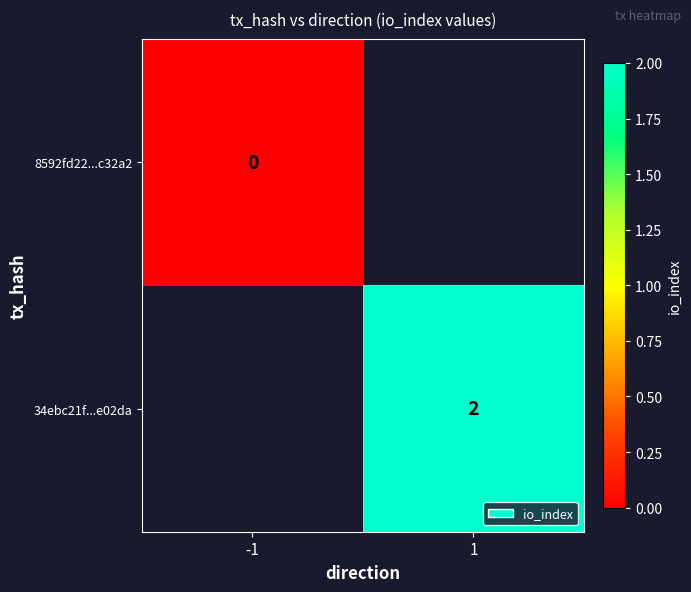

True or false: 34ebc21f...e02da has a value of 3 at 1.

False